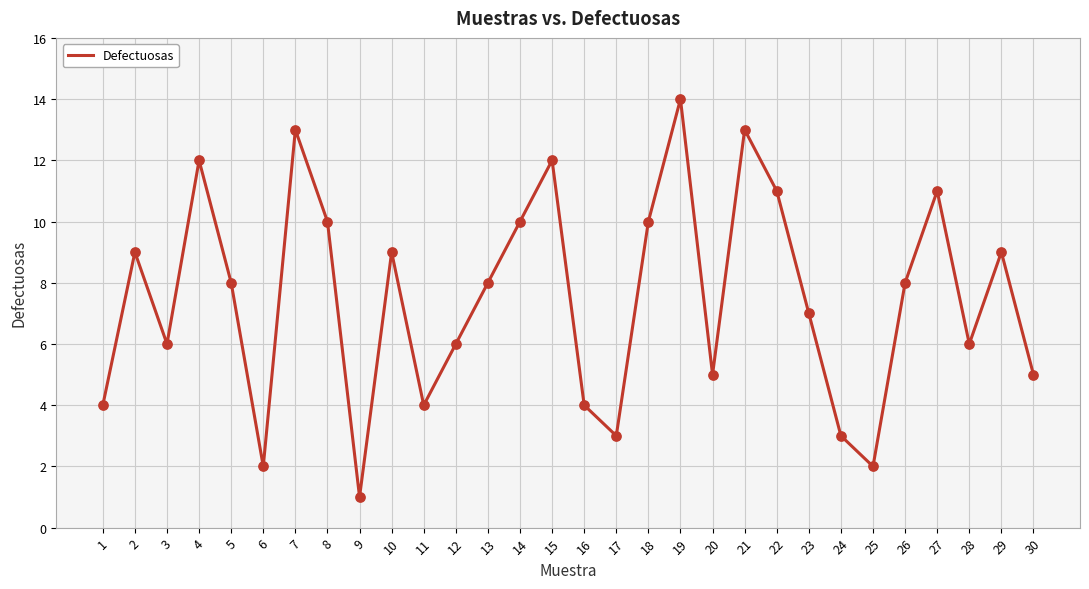

What is the ratio of the value at 4 to the value at 29?

1.3